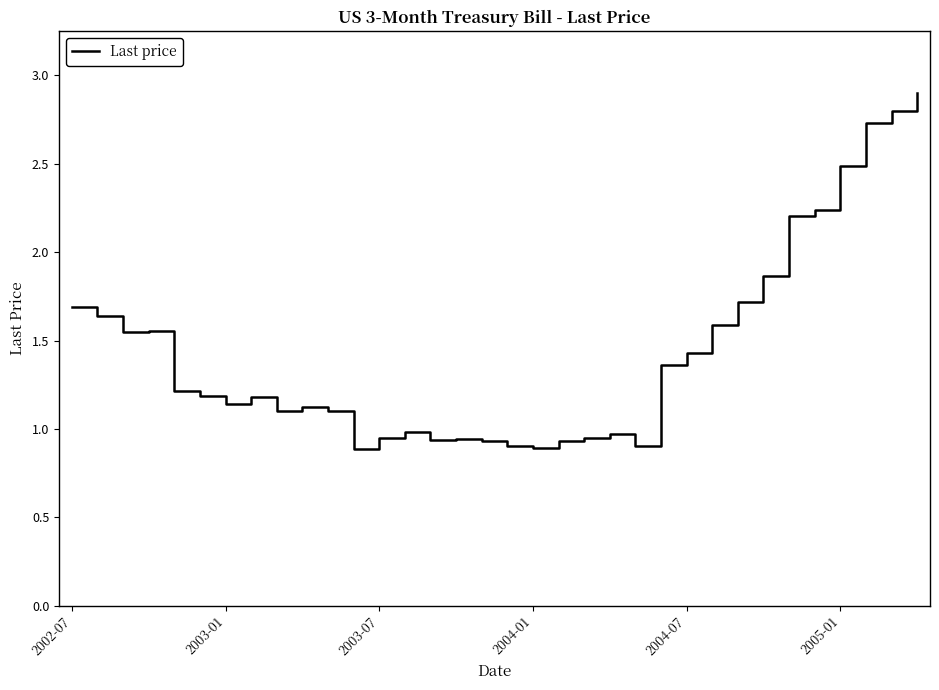

True or false: there are more than 1 points higher than both neighbors.

True